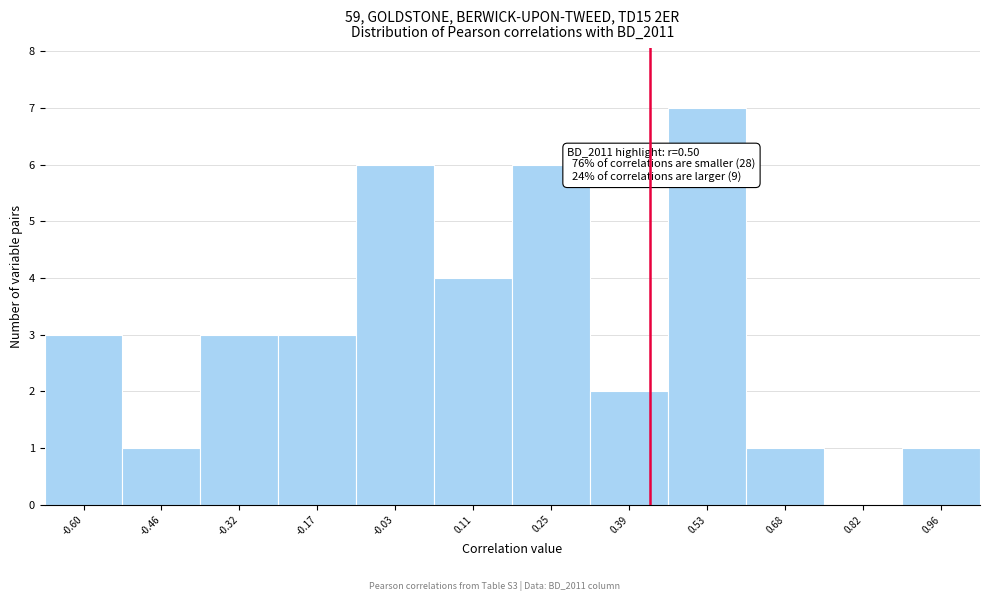

Reading right to left, transcribe all the data shown in this chart.

0.96=1	0.82=0	0.68=1	0.53=7	0.39=2	0.25=6	0.11=4	-0.03=6	-0.17=3	-0.32=3	-0.46=1	-0.60=3